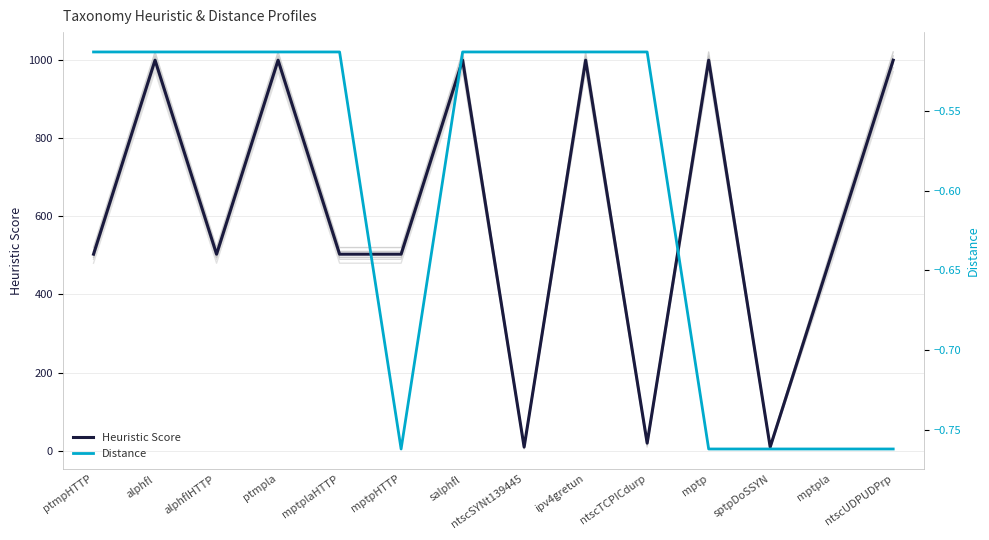

How many lines are shown in the chart?

2